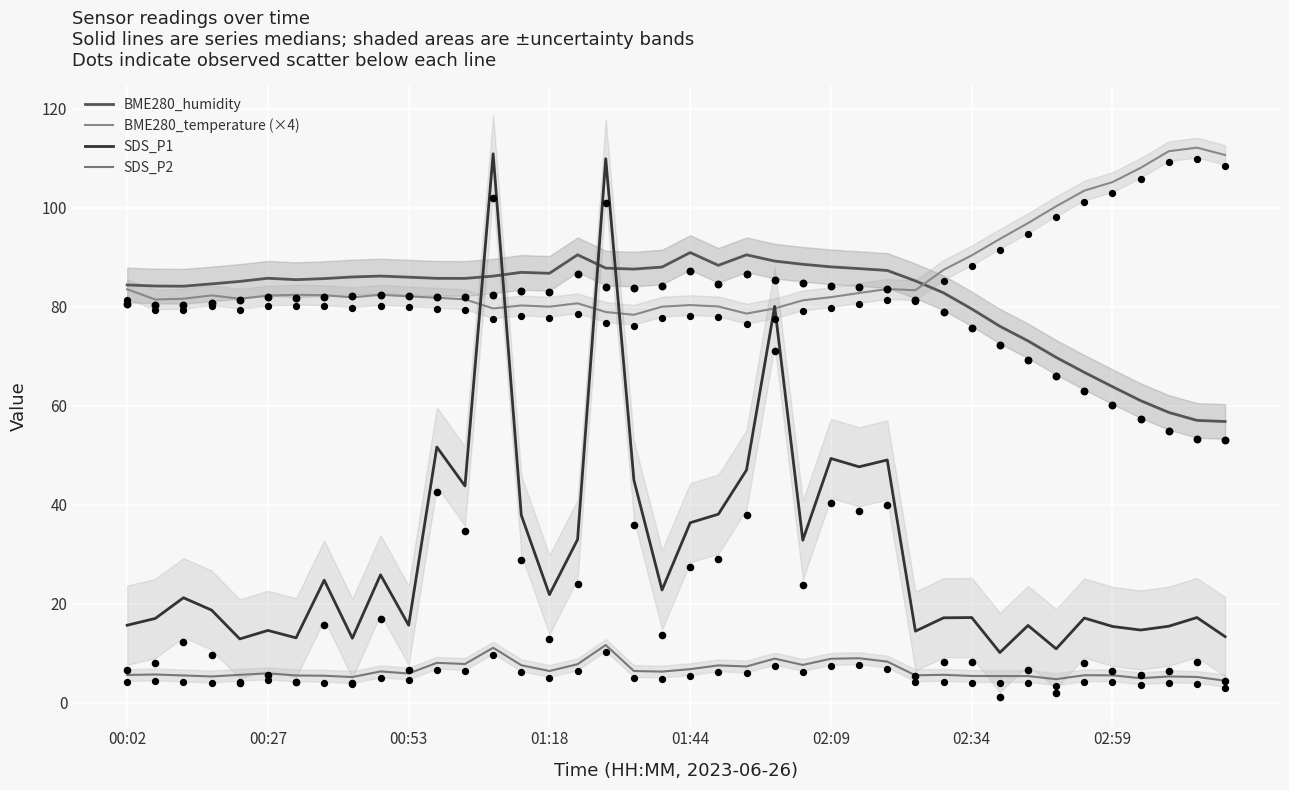

What is the total value across all series at 00:27?

188.3